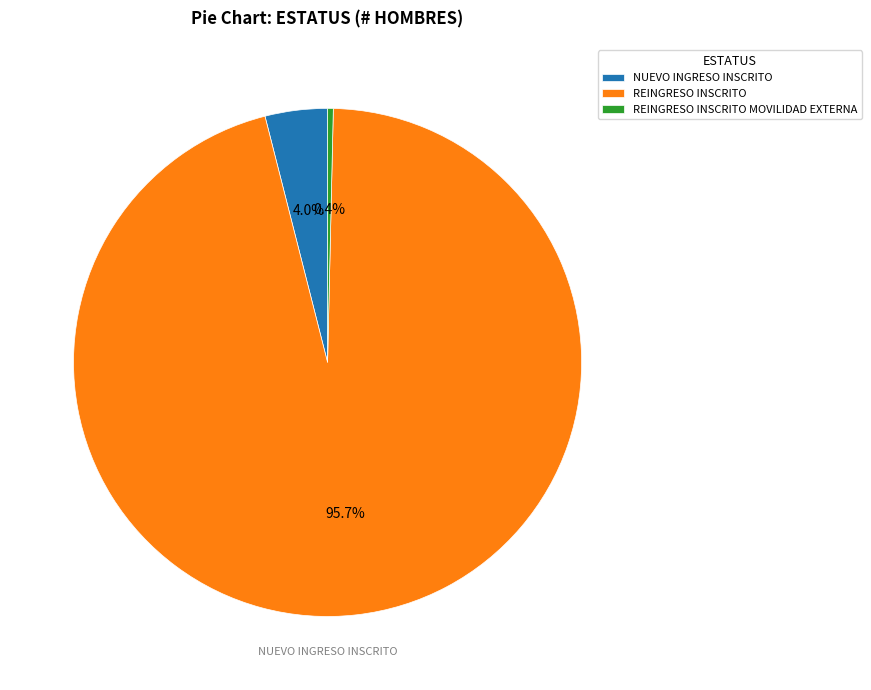

Which slice is the largest?

REINGRESO INSCRITO